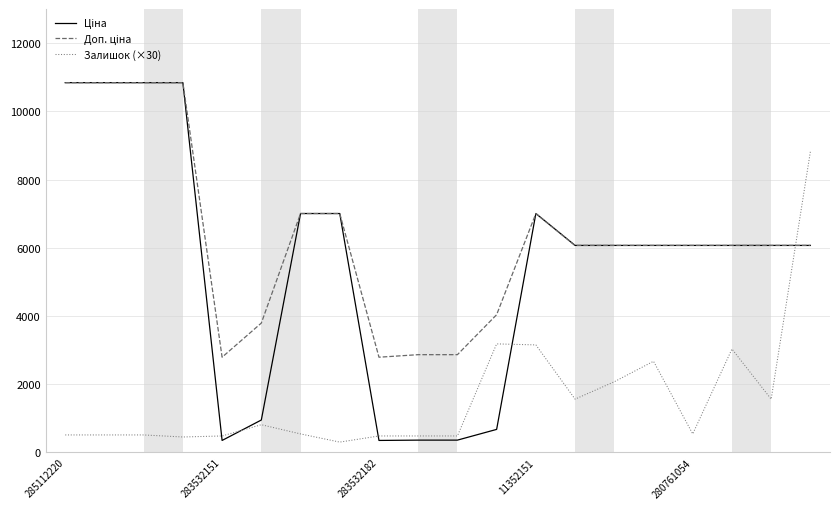

What is the minimum value shown in the chart?

300.0